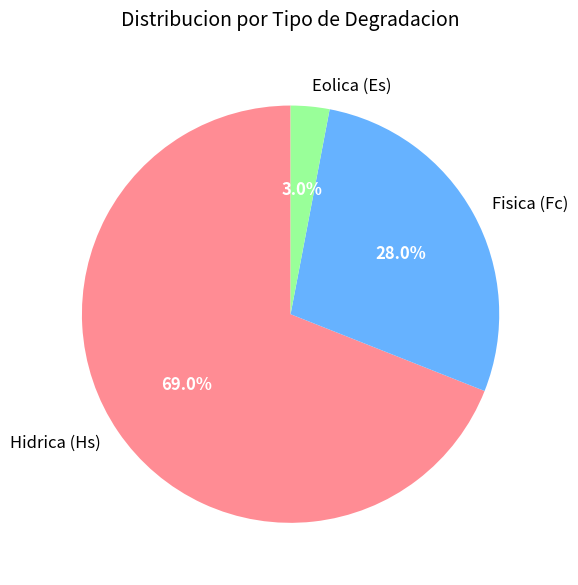

Is the sum of Fisica (Fc) and Hidrica (Hs) greater than half?

Yes